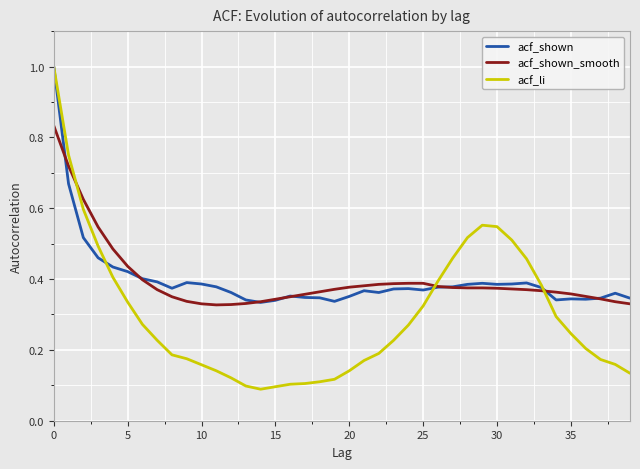

True or false: acf_li and acf_shown intersect in this chart.

True